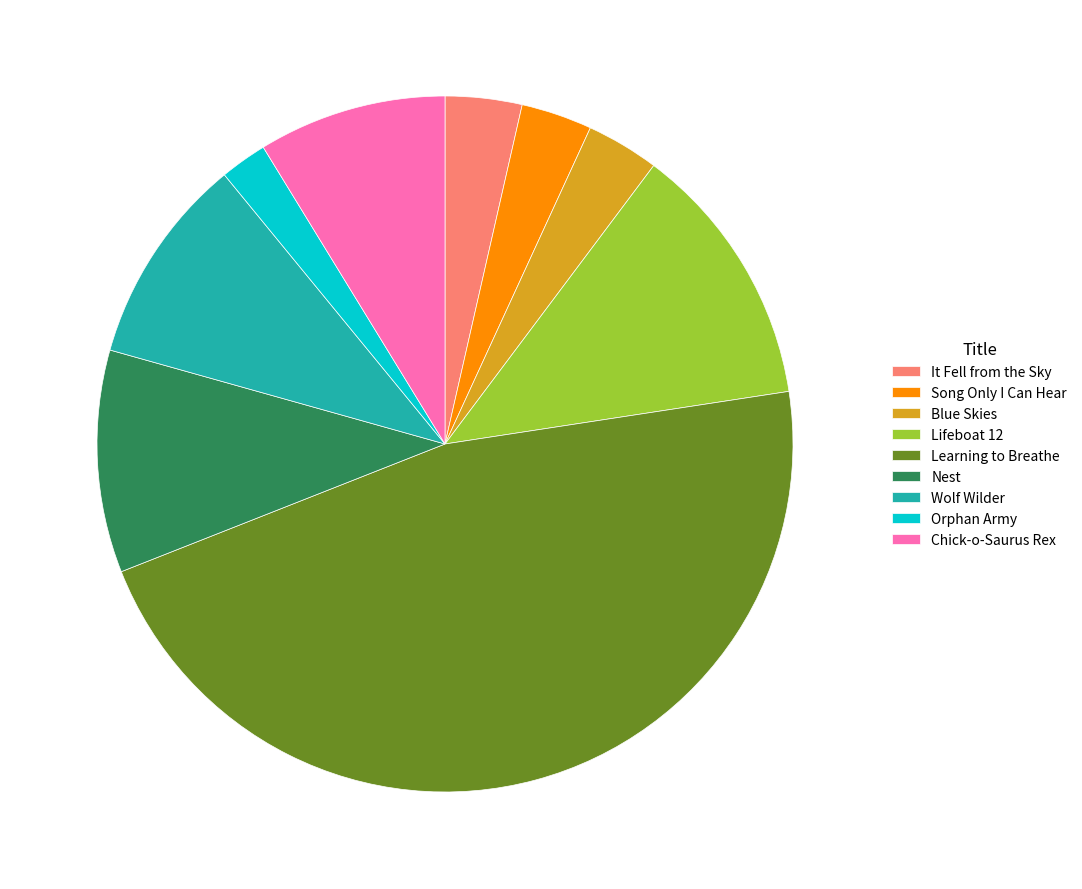

Count the number of slices in the pie.

9